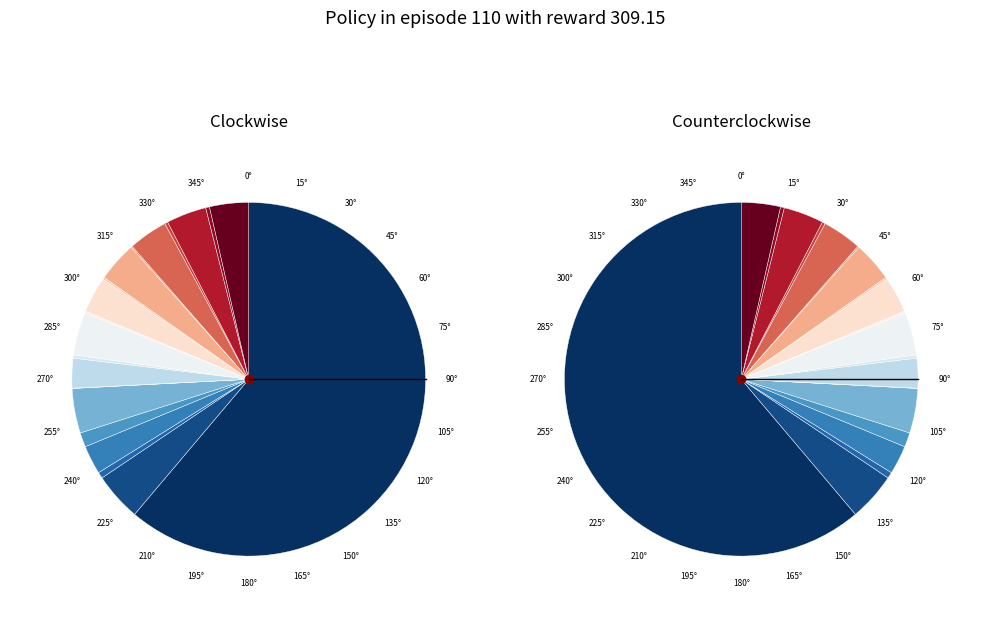

To the nearest percent, what is the average slice percentage?

5%